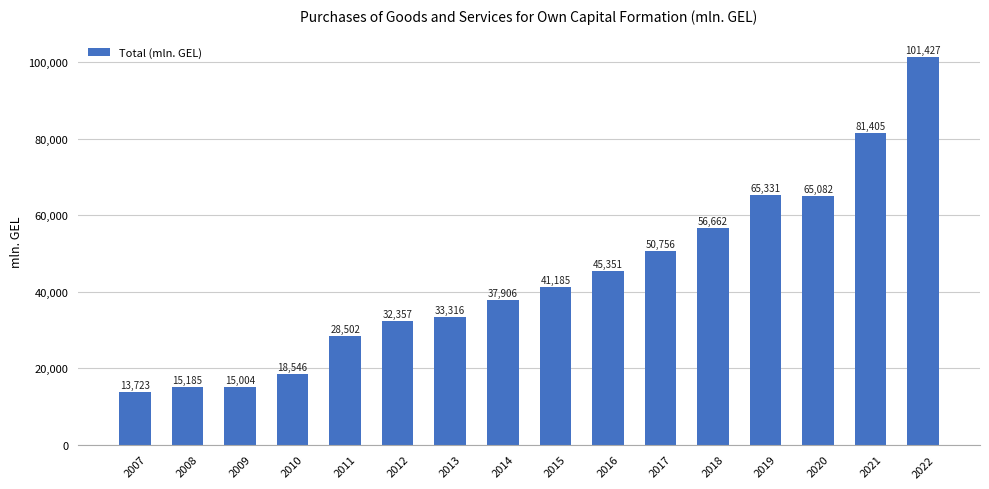

The value at 2010 is 18545.8. True or false?

True